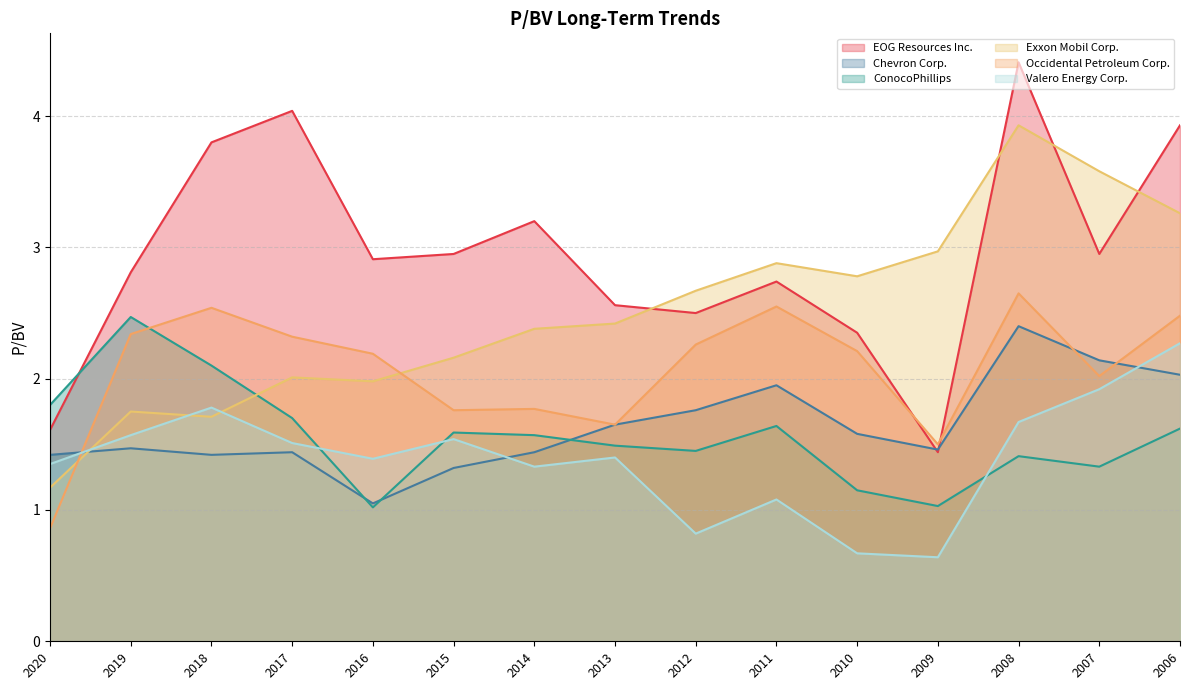

The value of Chevron Corp. at 2007 is 3.6. True or false?

False